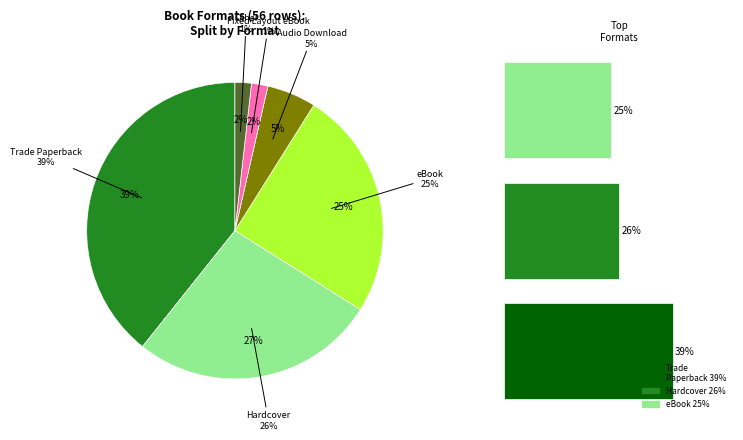

Which slice is the smallest?

Fixed Layout eBook